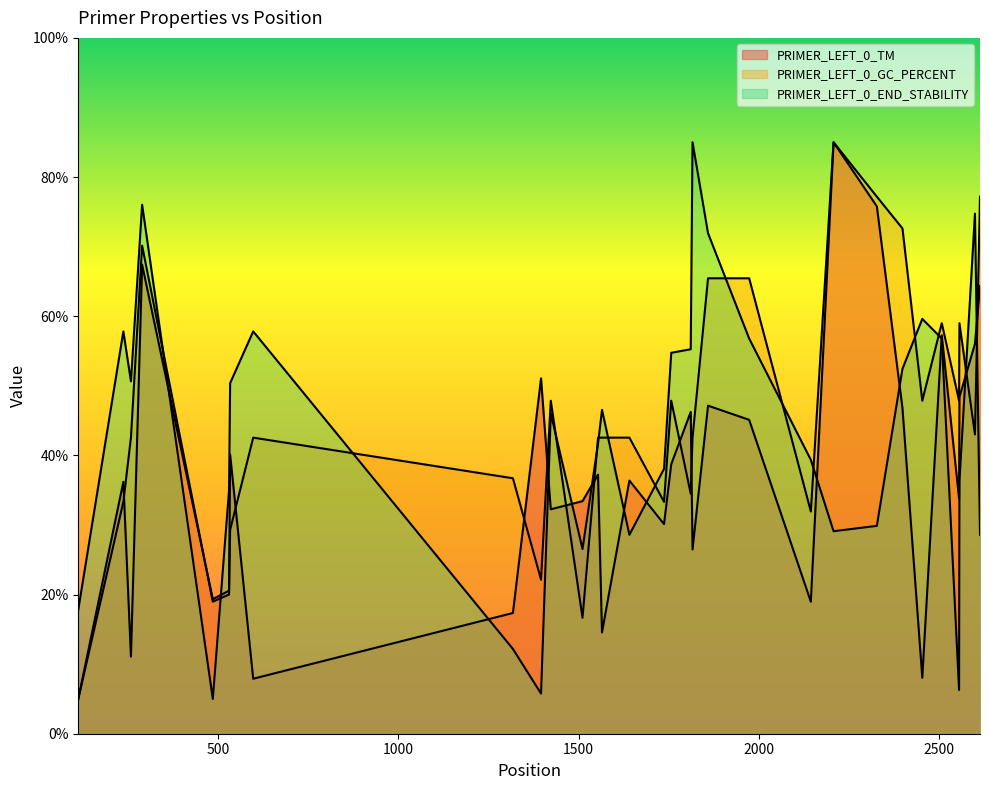

Which series ends up on top after the final intersection of PRIMER_LEFT_0_GC_PERCENT and PRIMER_LEFT_0_TM?

PRIMER_LEFT_0_GC_PERCENT